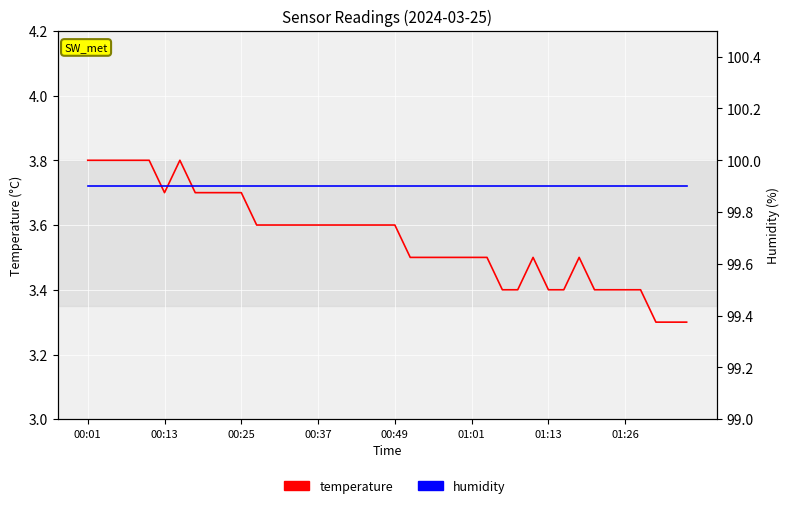

True or false: temperature has more than 2 interior local peaks.

True